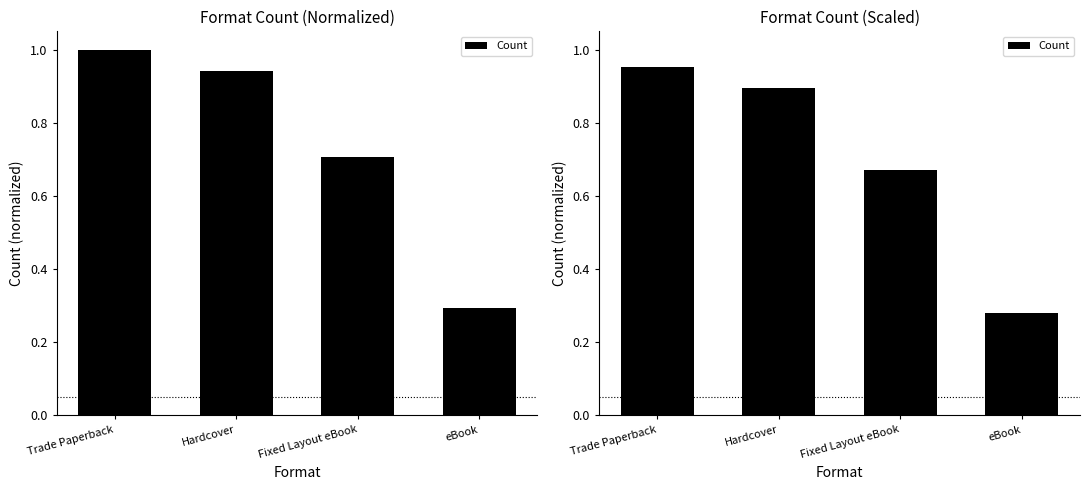

At which category does the chart reach its minimum across all series?

eBook